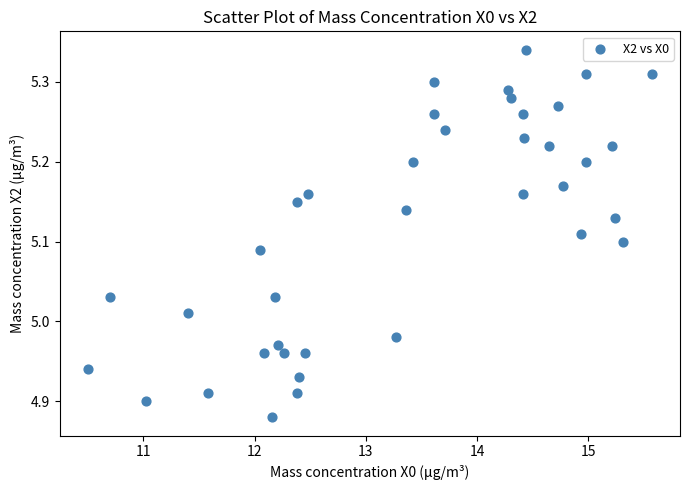

What is the range of Y values (max minus min)?

0.5